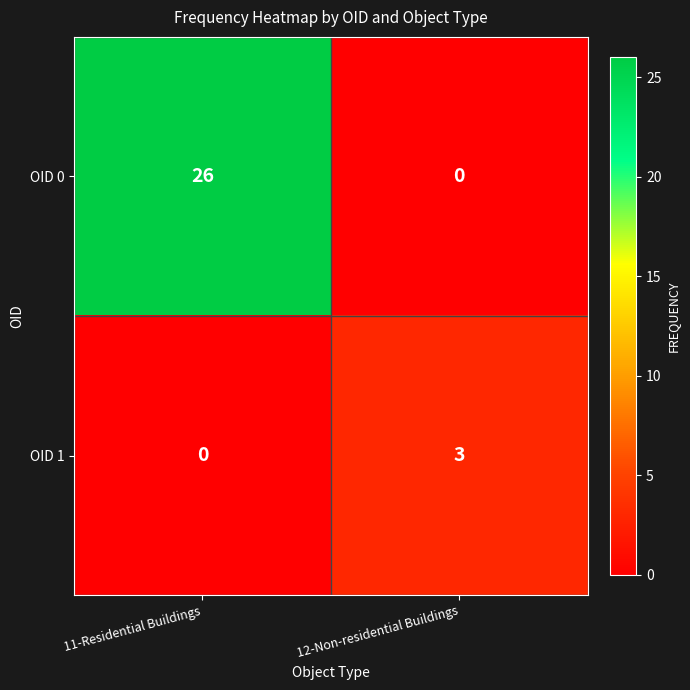

How many series are shown in this chart?

2